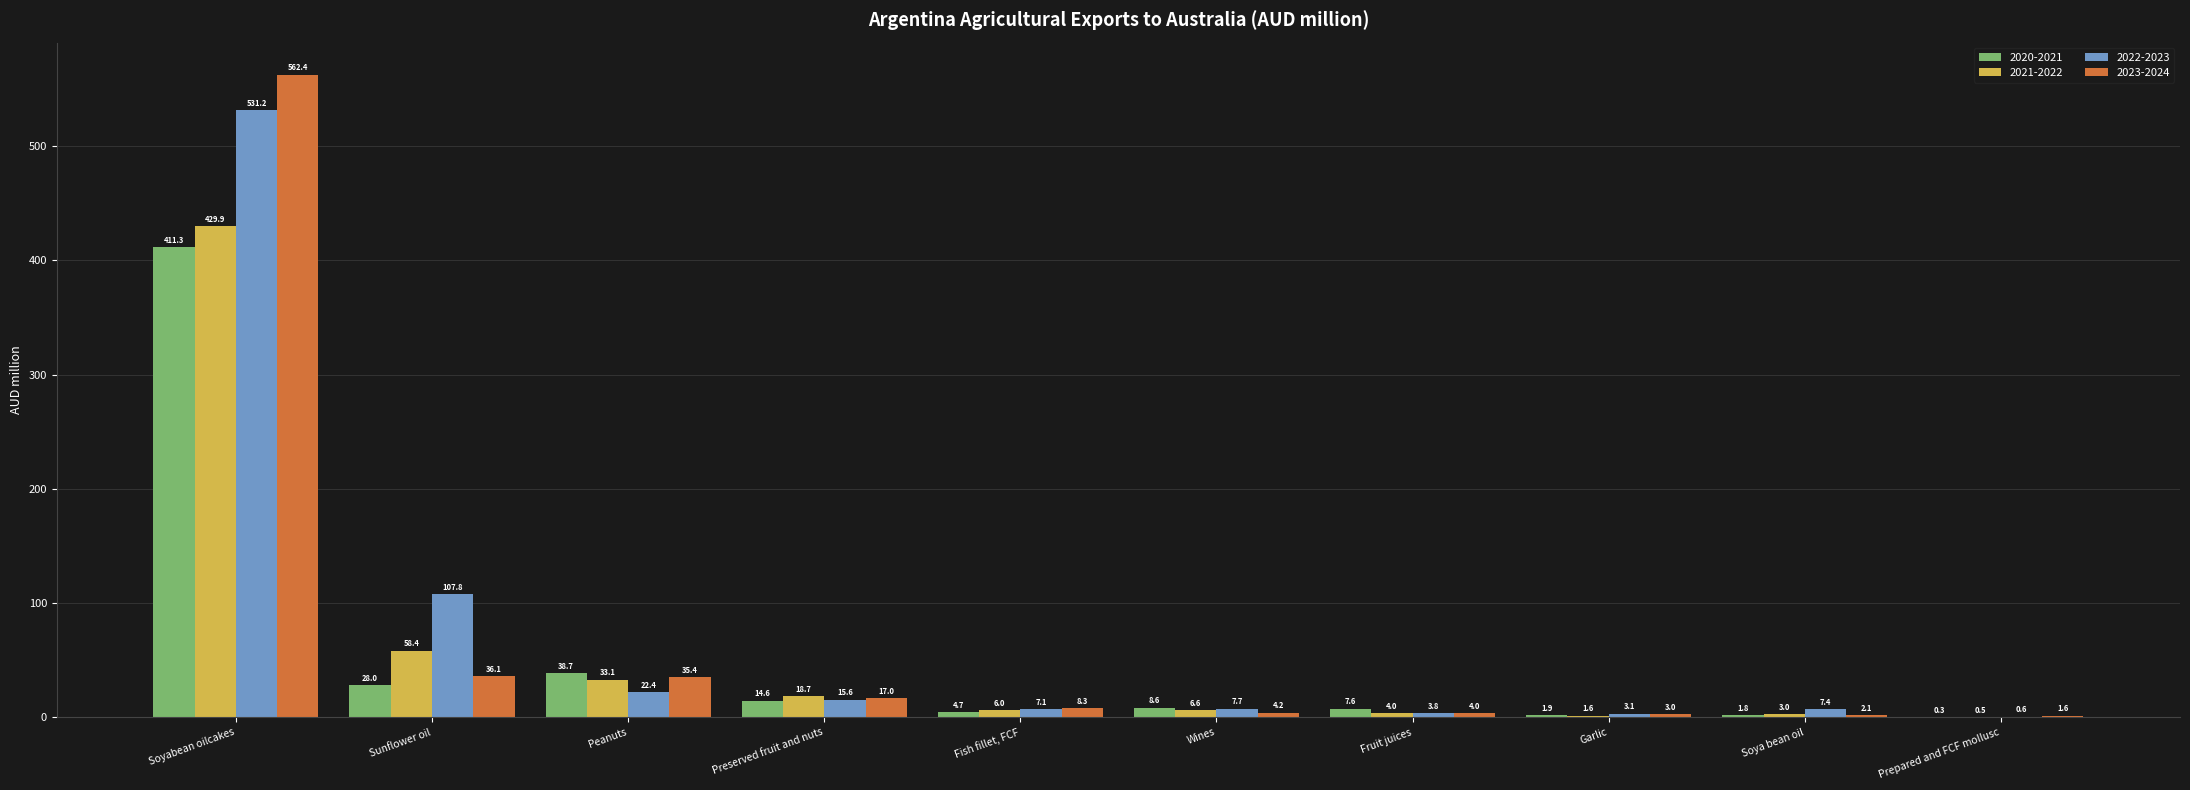

Reading right to left, extract all data points from this chart.

2020-2021: 0.3	1.8	1.9	7.6	8.6	4.7	14.6	38.7	28.0	411.3
2021-2022: 0.5	3.0	1.6	4.0	6.6	6.0	18.7	33.1	58.4	429.9
2022-2023: 0.6	7.4	3.1	3.8	7.7	7.1	15.6	22.4	107.8	531.2
2023-2024: 1.6	2.1	3.0	4.0	4.2	8.3	17.0	35.4	36.1	562.4